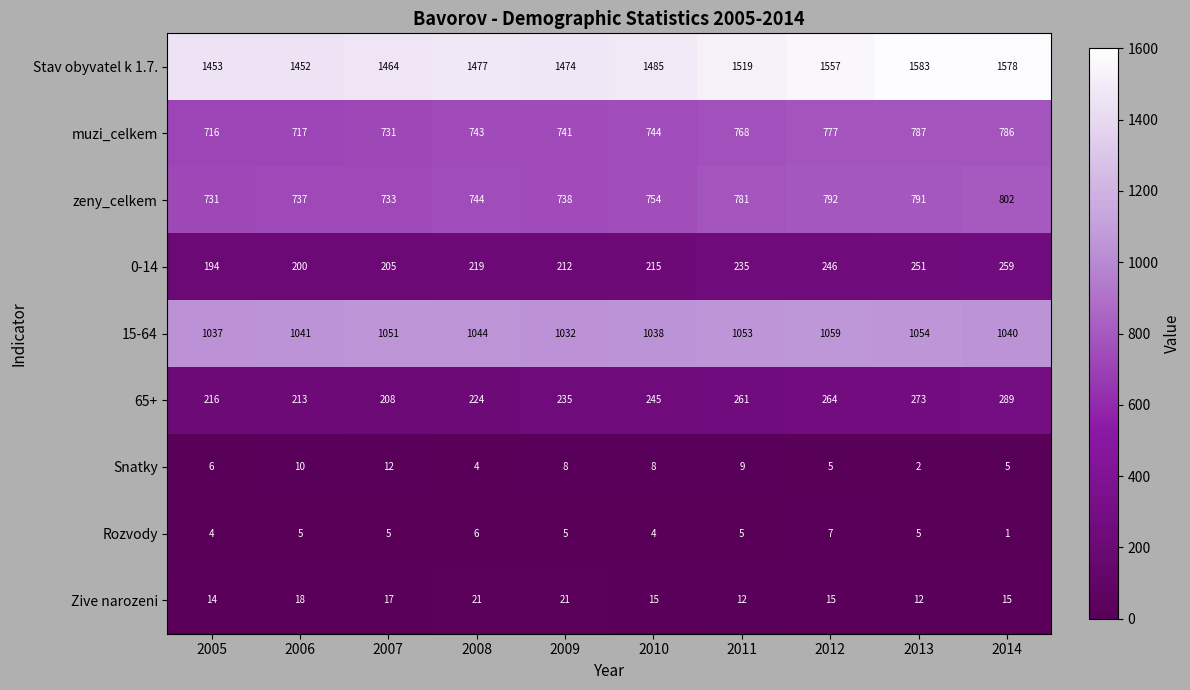

Rank the series at 2007 from lowest to highest value.

Rozvody, Snatky, Zive narozeni, 0-14, 65+, muzi_celkem, zeny_celkem, 15-64, Stav obyvatel k 1.7.